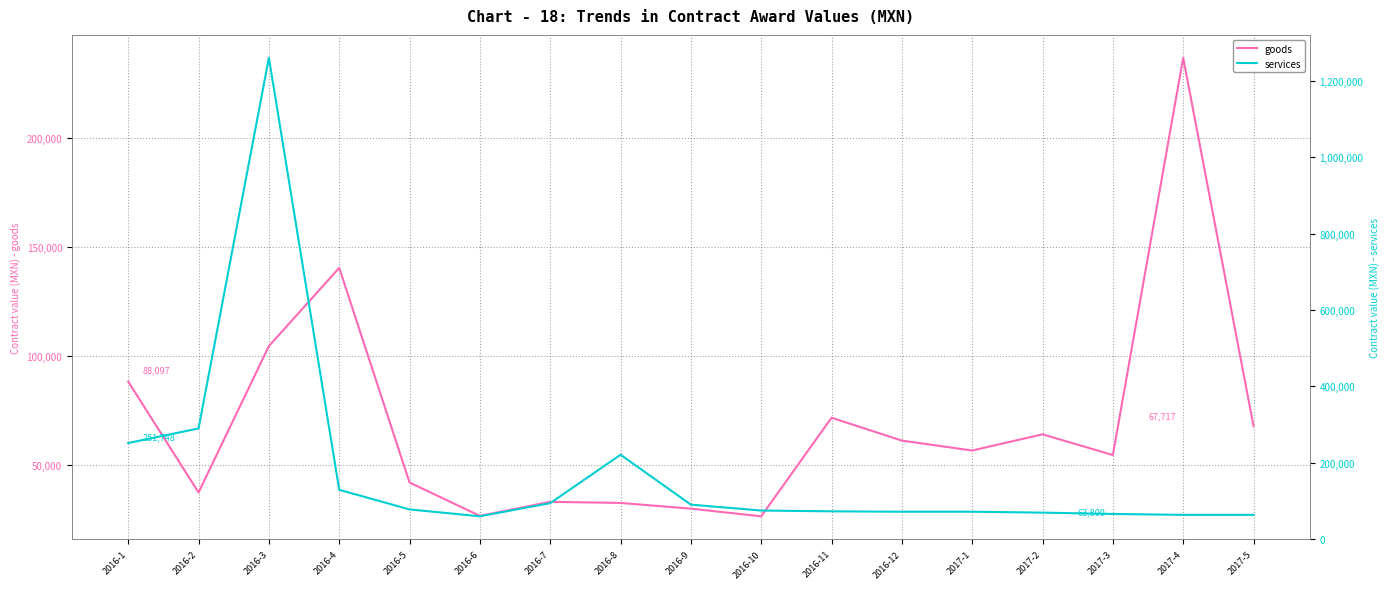

Reading right to left, what are all the values shown in this chart?

goods: 2017-5=67717.5	2017-4=236740.6	2017-3=54363.5	2017-2=63892.8	2017-1=56453.9	2016-12=61005.0	2016-11=71507.1	2016-10=26250.0	2016-9=29761.2	2016-8=32387.0	2016-7=32887.8	2016-6=26452.0	2016-5=41744.0	2016-4=140300.0	2016-3=104389.0	2016-2=37195.0	2016-1=88097.1
services: 2017-5=63800.0	2017-4=63800.0	2017-3=66120.0	2017-2=69600.0	2017-1=72000.0	2016-12=72000.0	2016-11=73009.6	2016-10=75102.8	2016-9=90480.0	2016-8=221130.0	2016-7=94405.6	2016-6=60000.0	2016-5=78000.0	2016-4=129310.4	2016-3=1260147.5	2016-2=290000.0	2016-1=251748.2